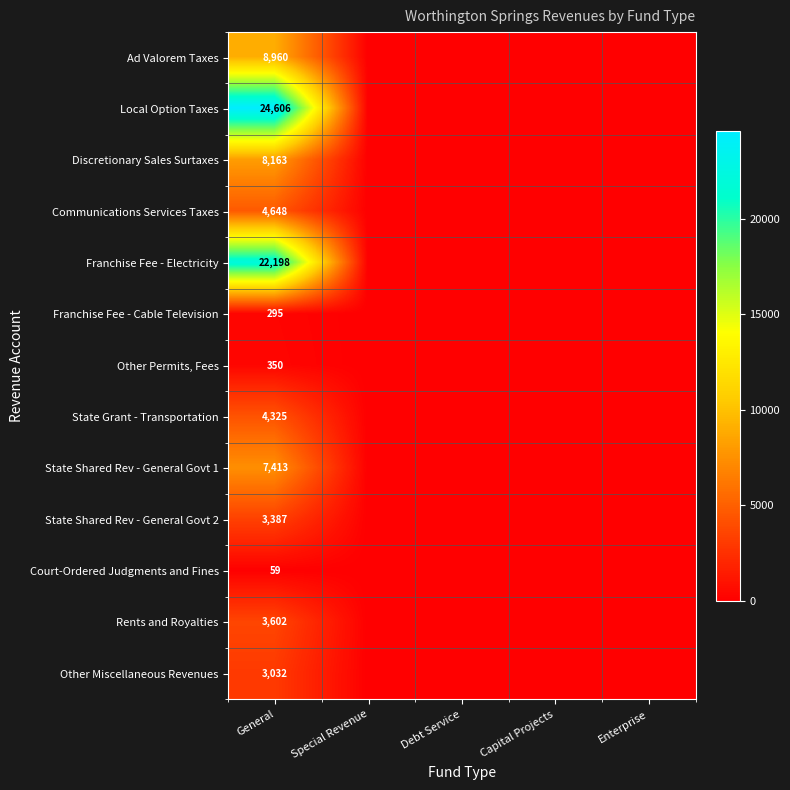

Is it true that State Shared Rev - General Govt 2 equals 1628 at General?

False